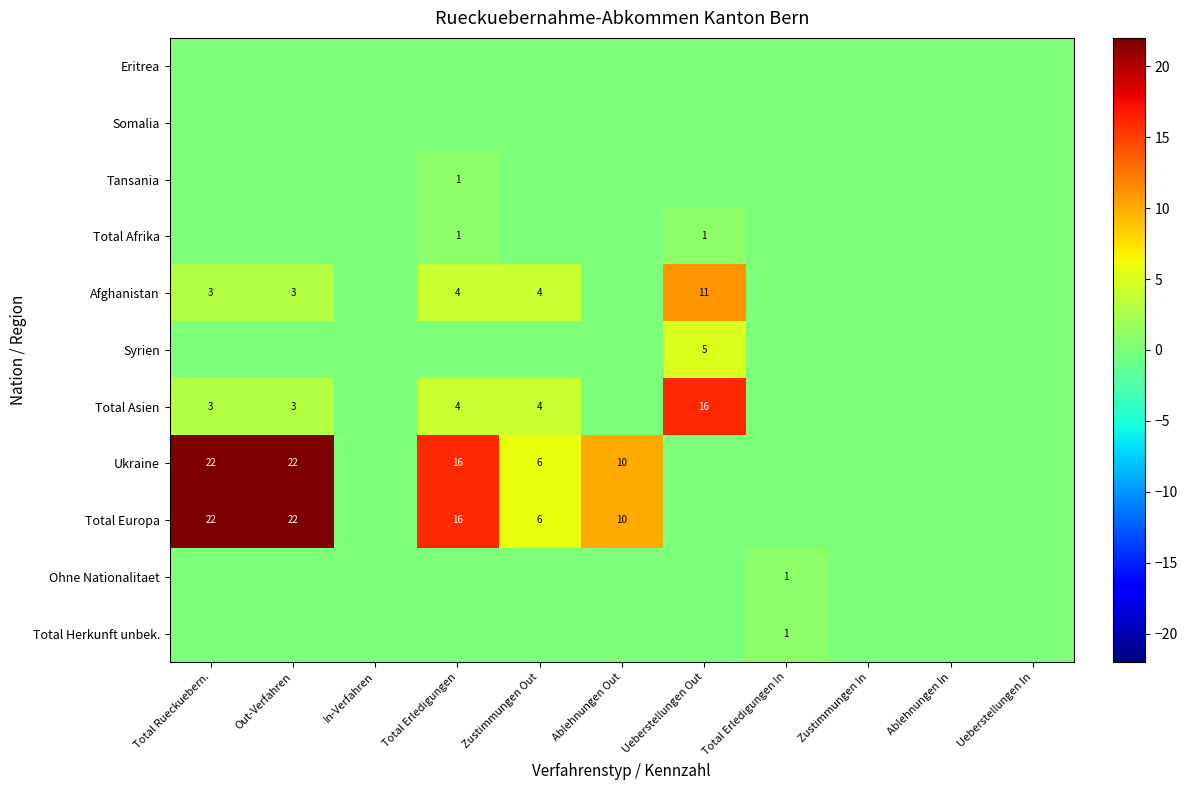

Which category has the lowest value across all series?

Total Rueckuebern.